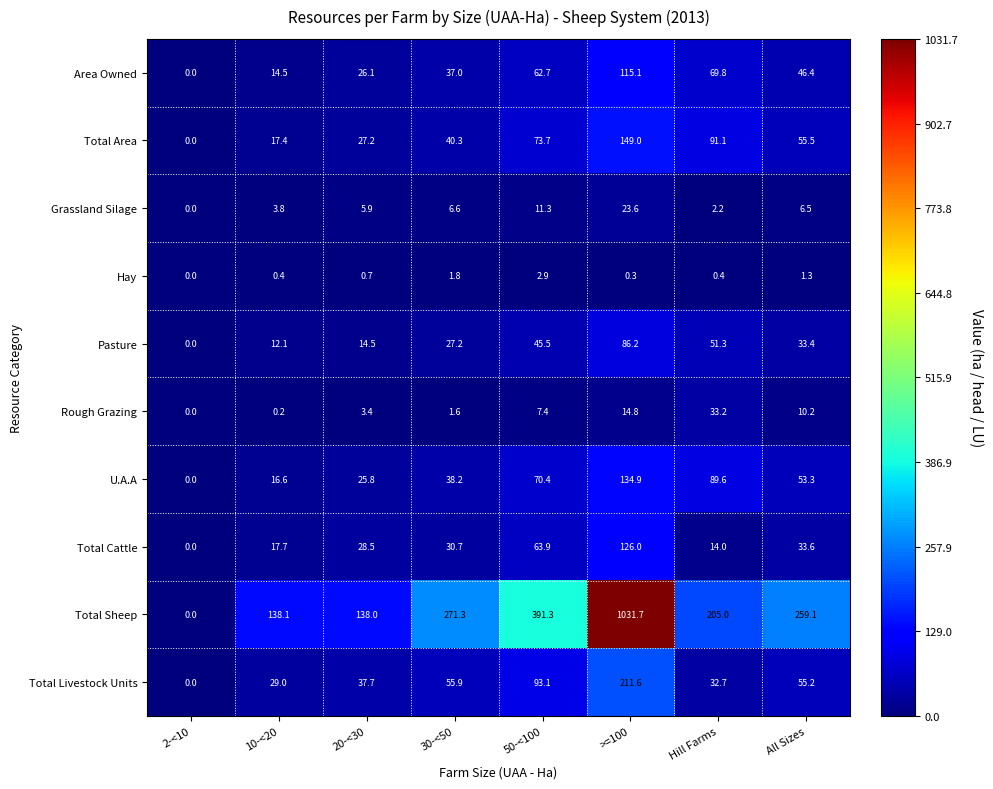

True or false: Rough Grazing has a value of 33.2 at Hill Farms.

True